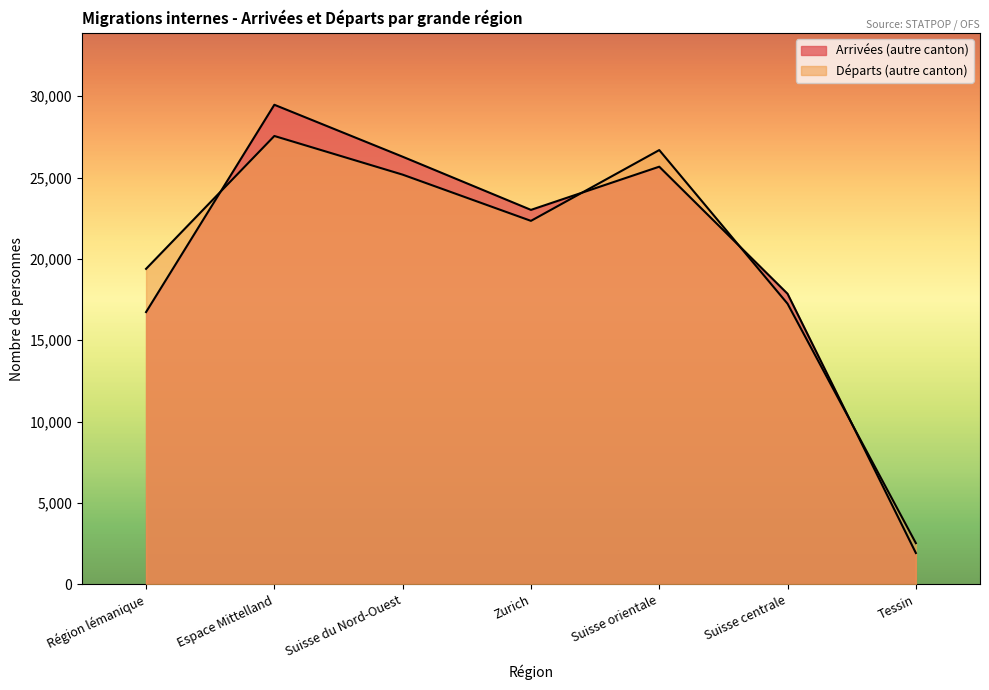

At which label is Départs (autre canton) closest to 15044?

Suisse centrale